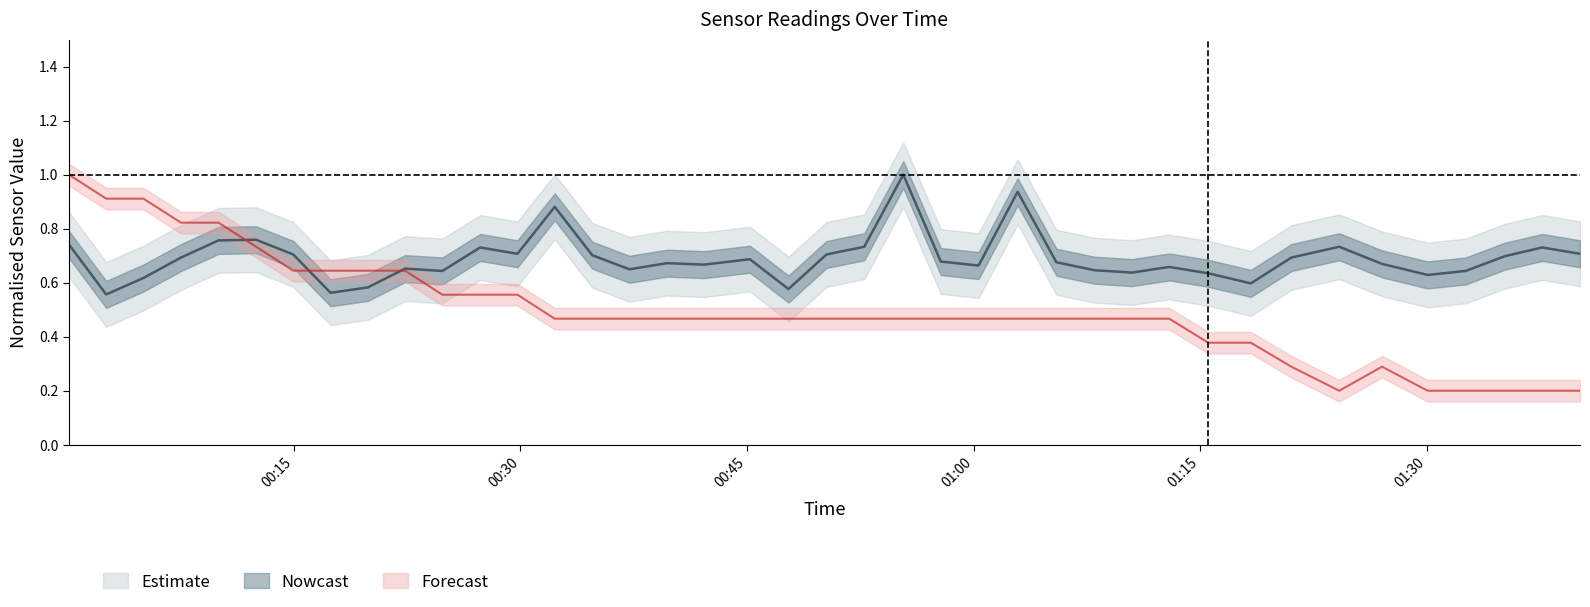

What is the value of the SDS_P1 point at the 25th from the left?

0.7